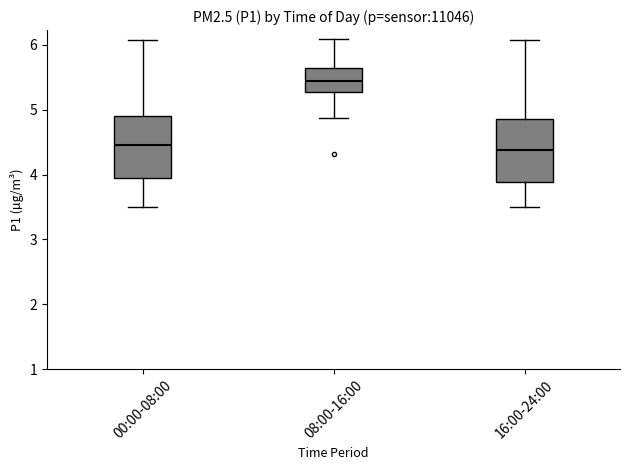

Reading left to right, read every box against the y-axis: the position of its median line, the range the box covers, and the ends of its whiskers. The values are not printed on the chart, so give them approximately, as read against the axis.

00:00-08:00: median 4.5, box 4.0 to 4.9, whiskers 3.5 to 6.1
08:00-16:00: median 5.5, box 5.3 to 5.6, whiskers 4.9 to 6.1
16:00-24:00: median 4.4, box 3.9 to 4.9, whiskers 3.5 to 6.1